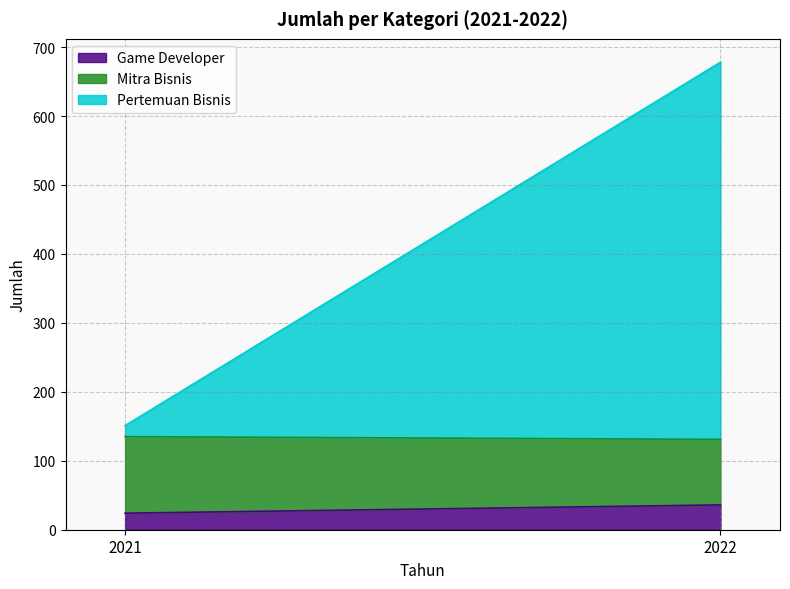

Is it true that Mitra Bisnis equals 111 at 2021?

True